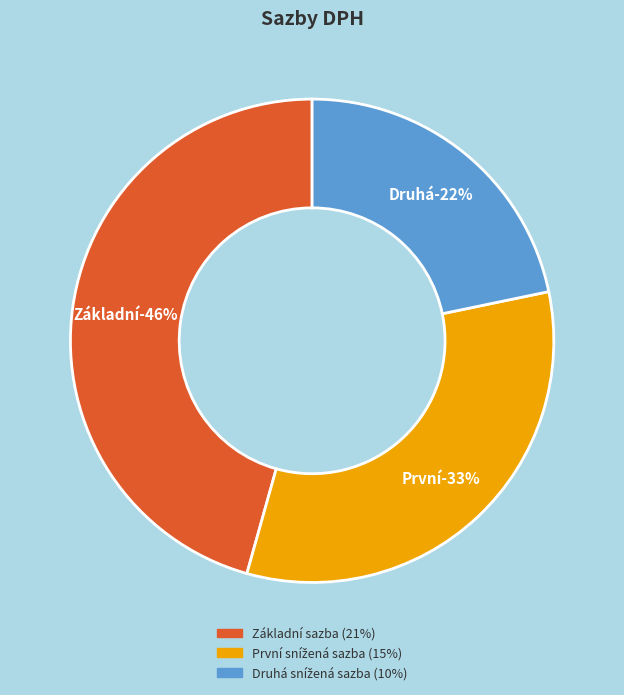

Which category has the biggest portion of the pie?

Základní sazba